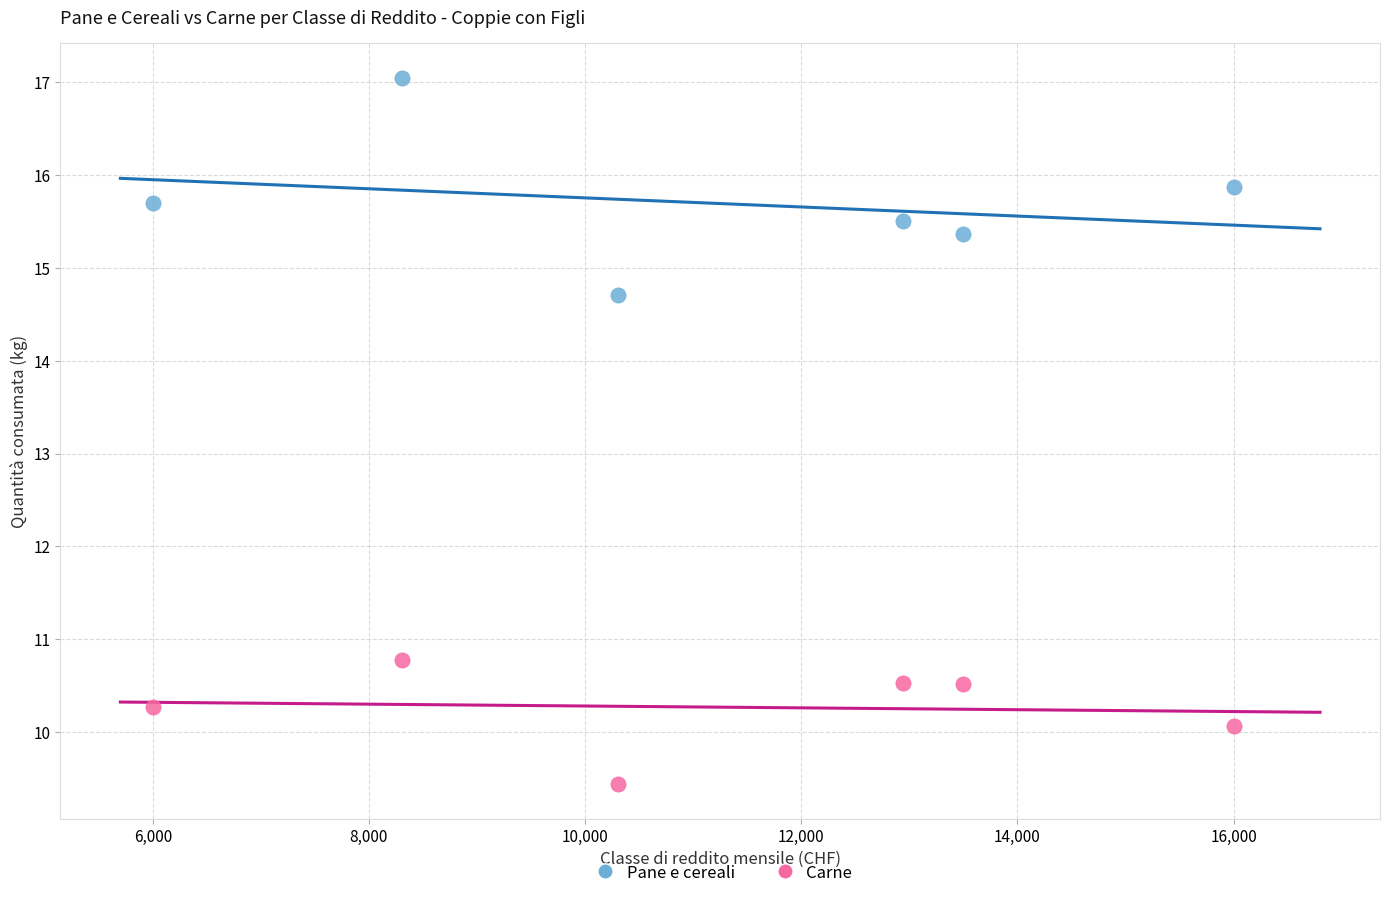

What are all the series names shown in the legend?

Pane e cereali, Carne